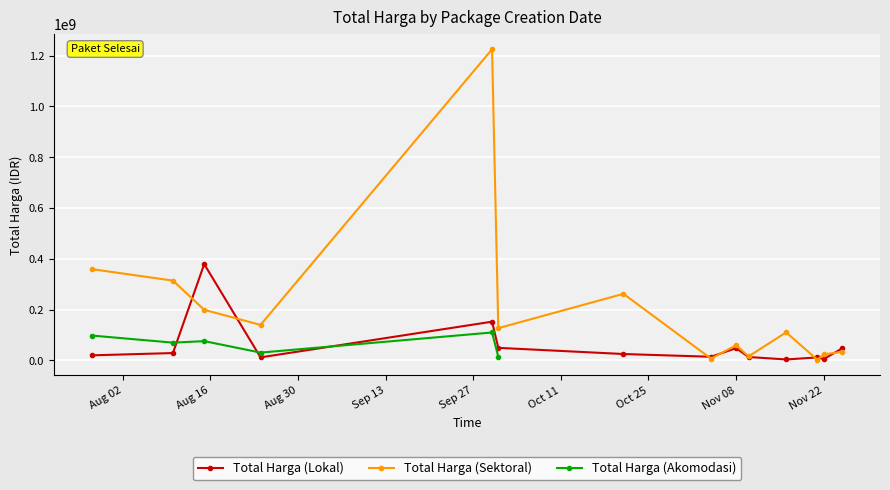

True or false: Total Harga (Sektoral) and Total Harga (Akomodasi) intersect in this chart.

False